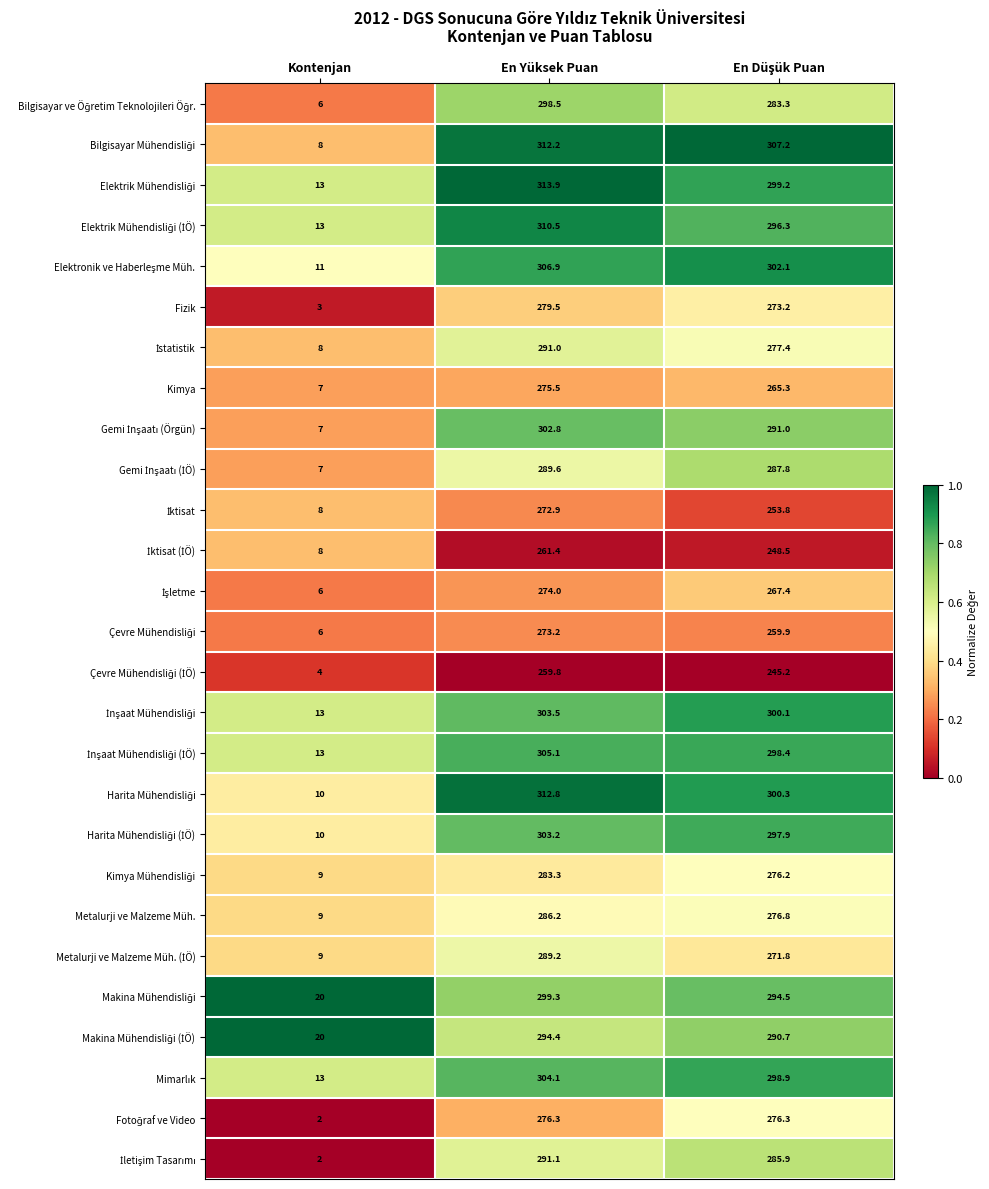

Count the number of data series in this chart.

27